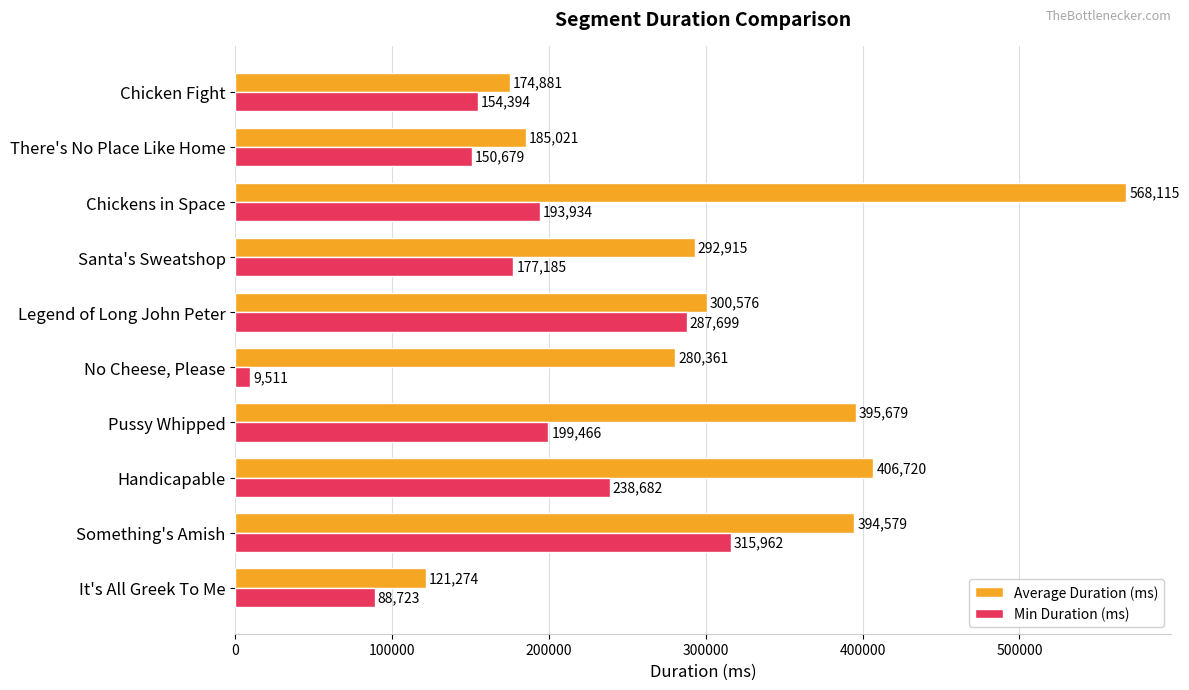

What are all the series names shown in the legend?

Average Duration (ms), Min Duration (ms)